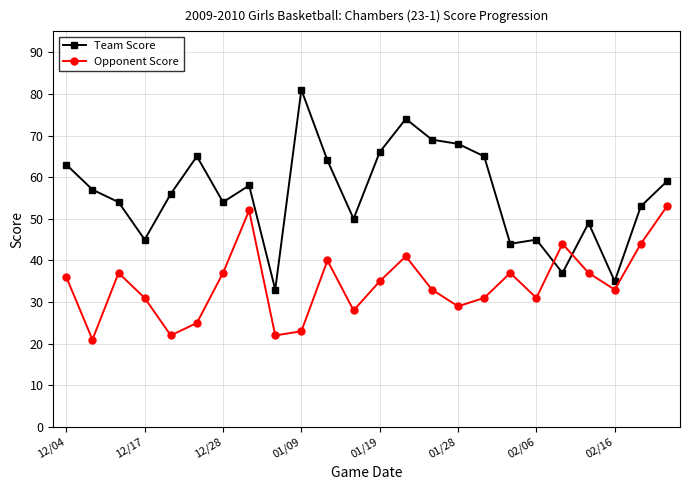

Rank the series by their average value, from lowest to highest.

Opponent Score, Team Score